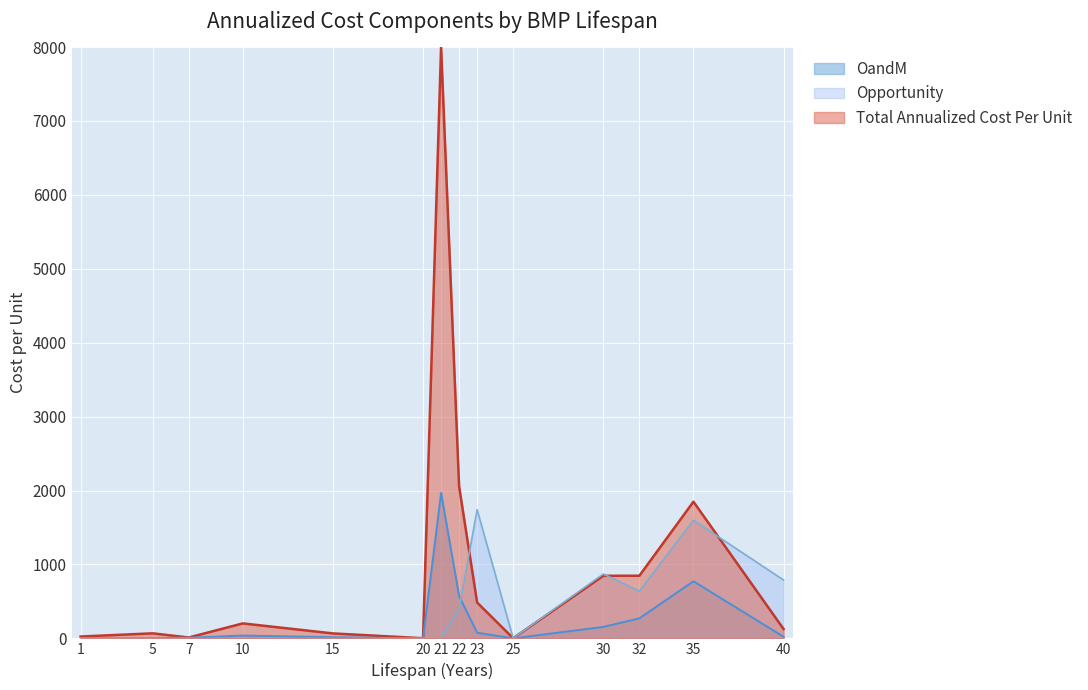

How many lines are shown in the chart?

3